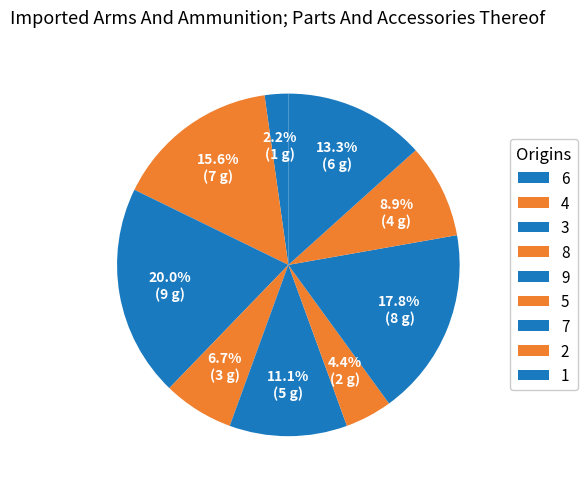

Approximately how many times larger is the value at 9 compared to 5?

2.5